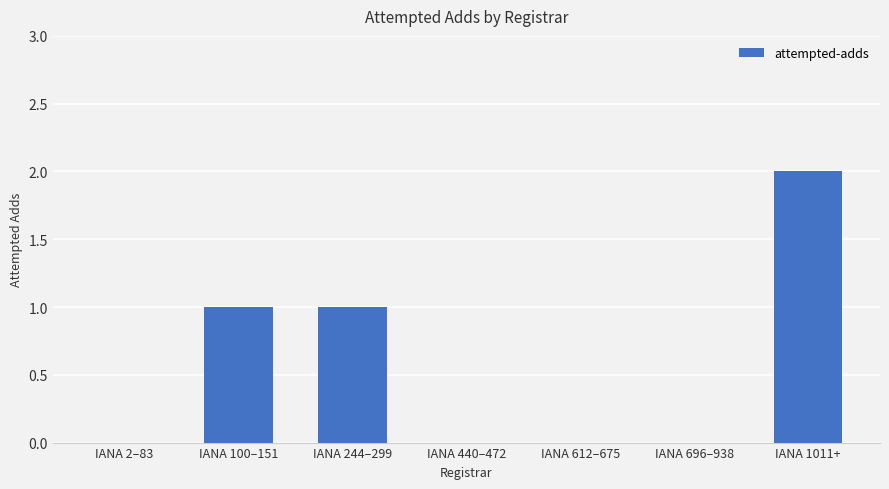

Are the bars horizontal?

No